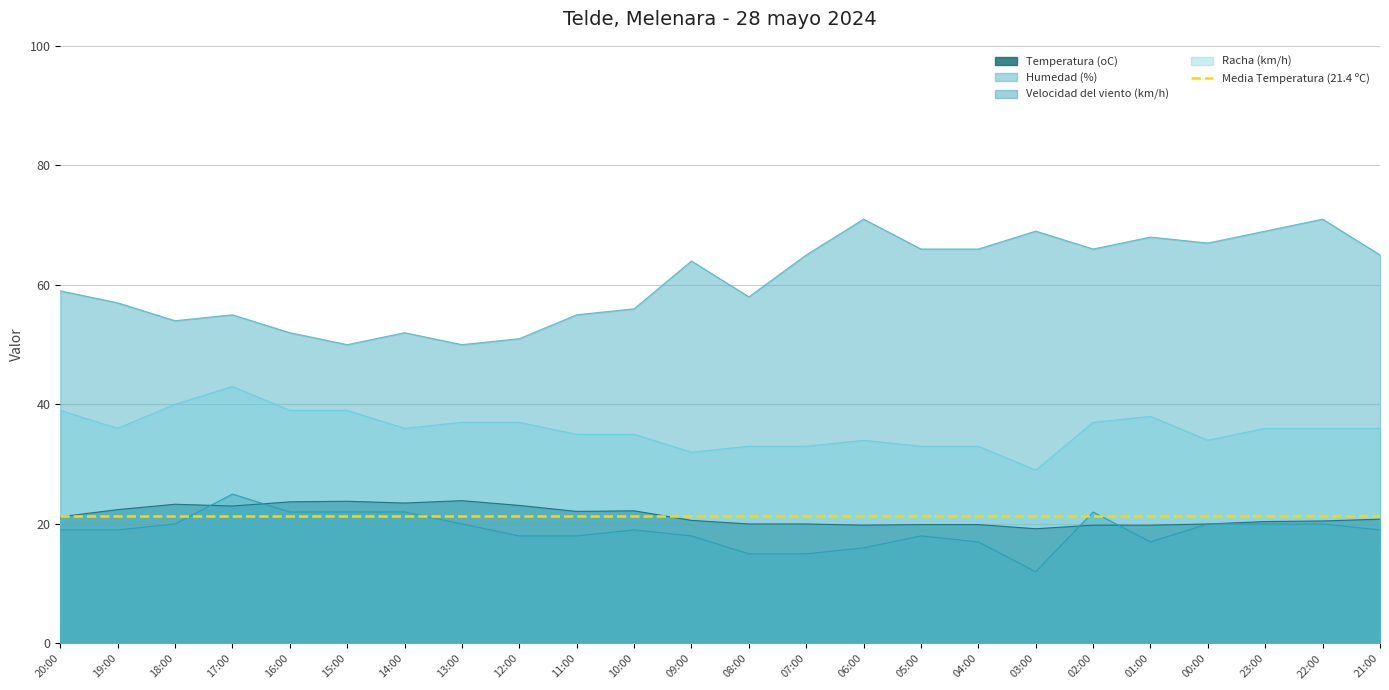

Which category has the highest value across all series?

06:00